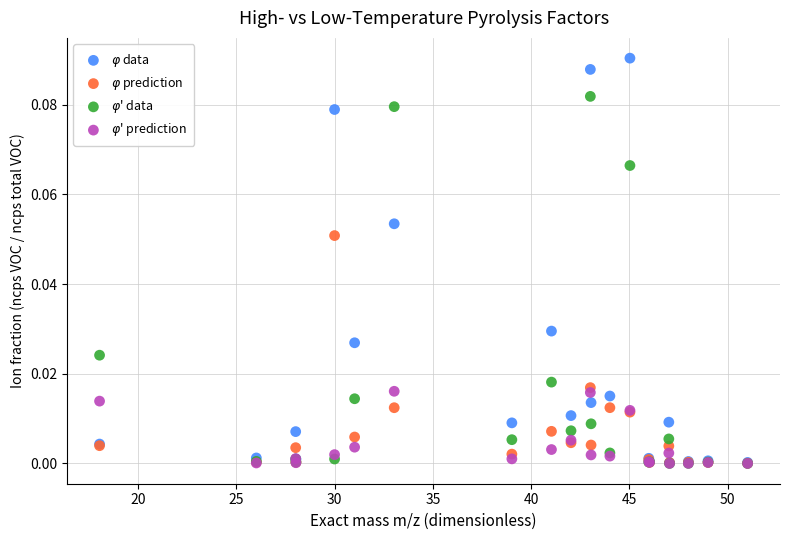

Which series has the widest spread of Y values?

$\varphi$ data